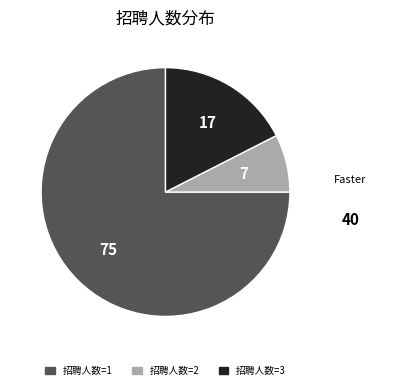

Is there a majority slice in this chart?

Yes